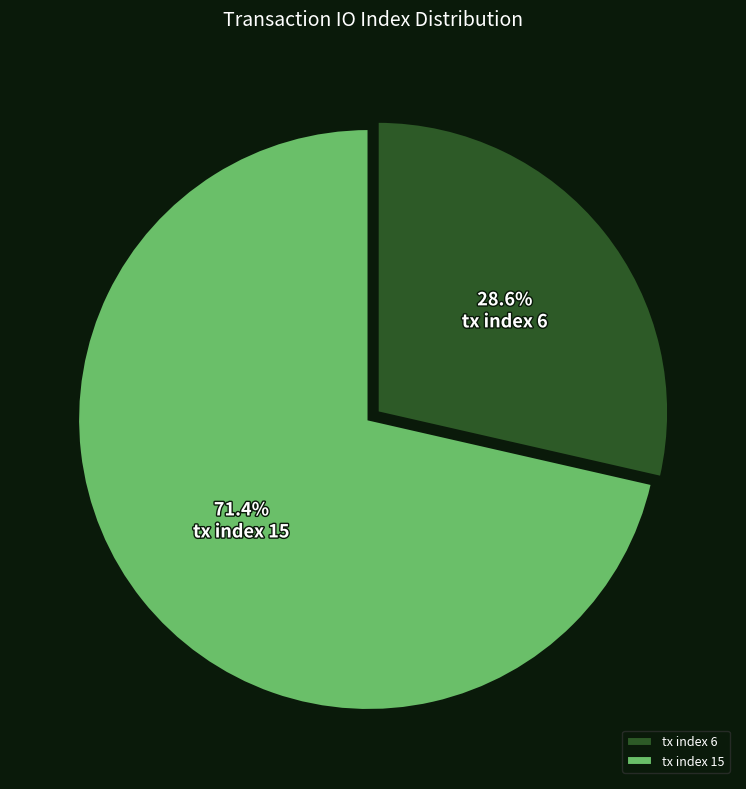

Approximately how many times larger is the value at tx index 6 compared to tx index 15?

0.4